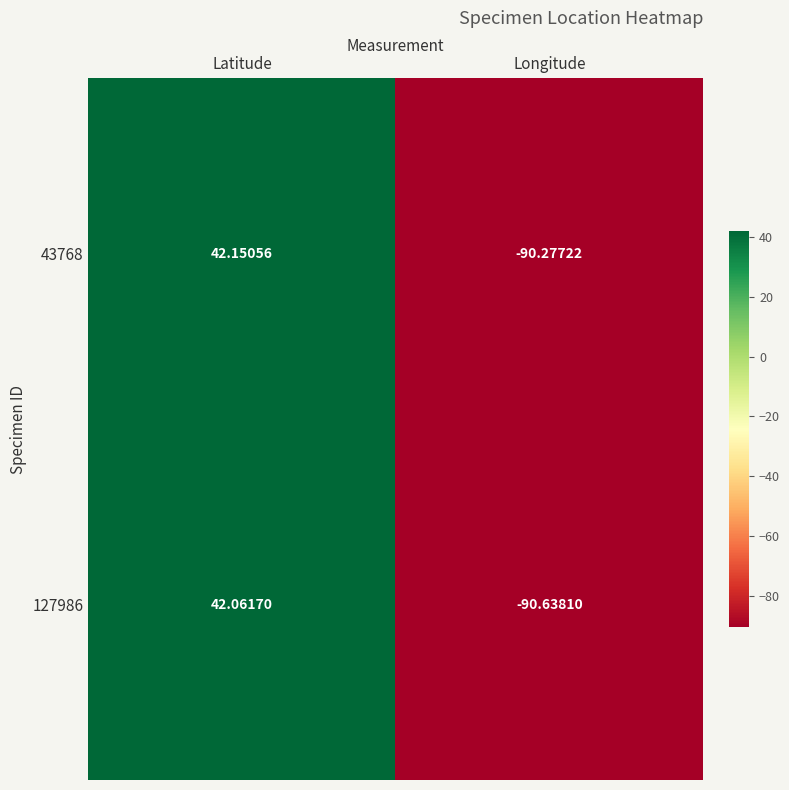

At which label does 127986 reach its peak?

Latitude